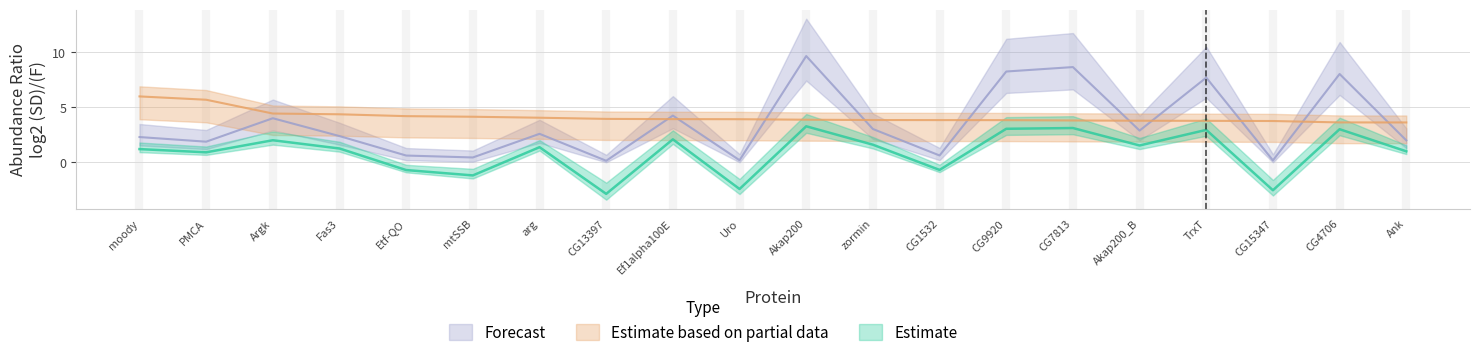

What is the value of the Forecast point at the 14th from the left?

8.3